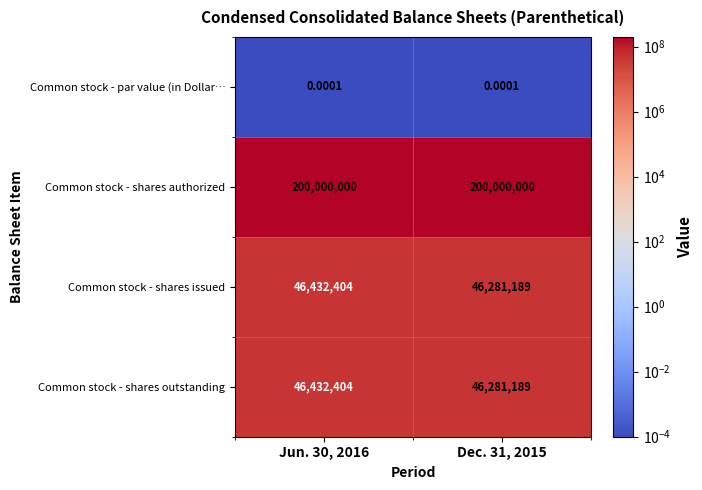

At which category is the sum across all series the highest?

Jun. 30, 2016